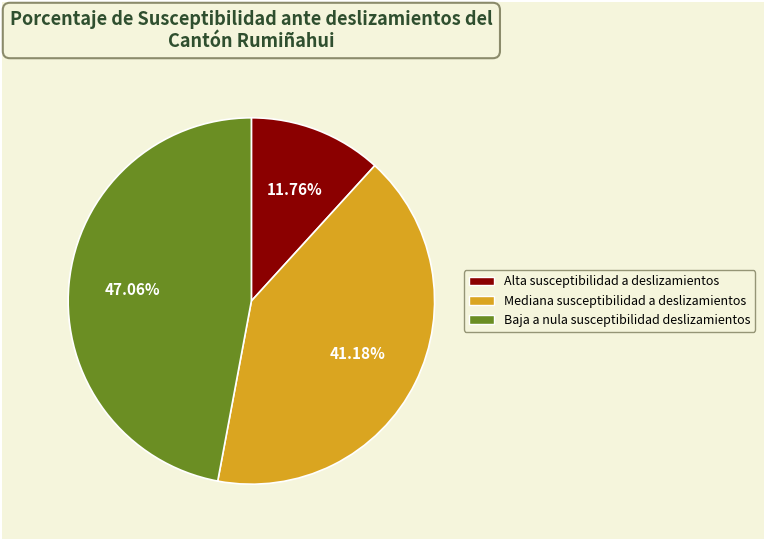

Is there a majority slice in this chart?

No